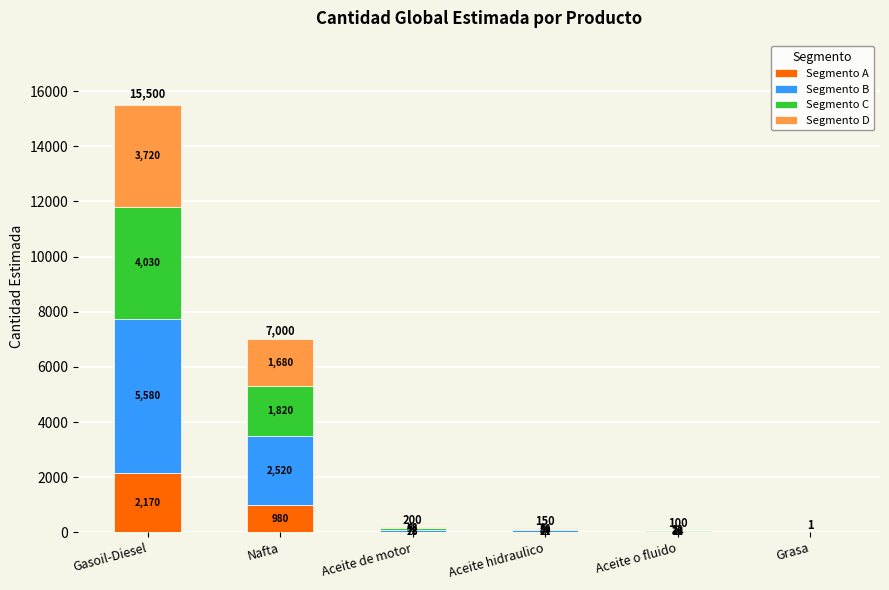

The Segmento A series shows 0 at Grasa. True or false?

True